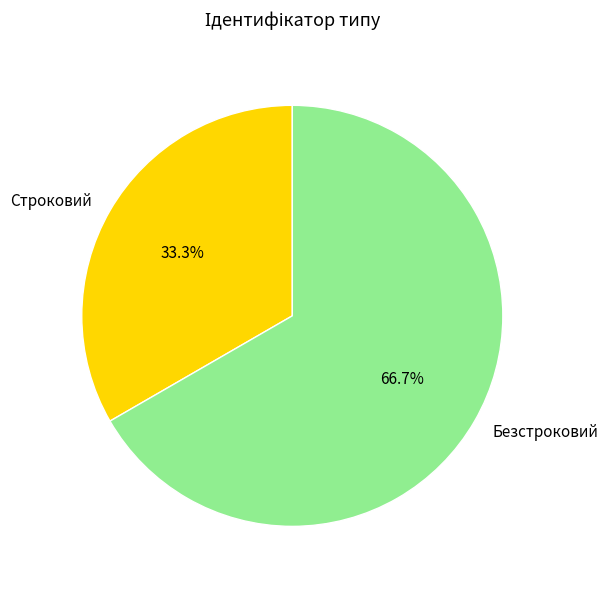

What is the largest slice in the pie chart?

Безстроковий